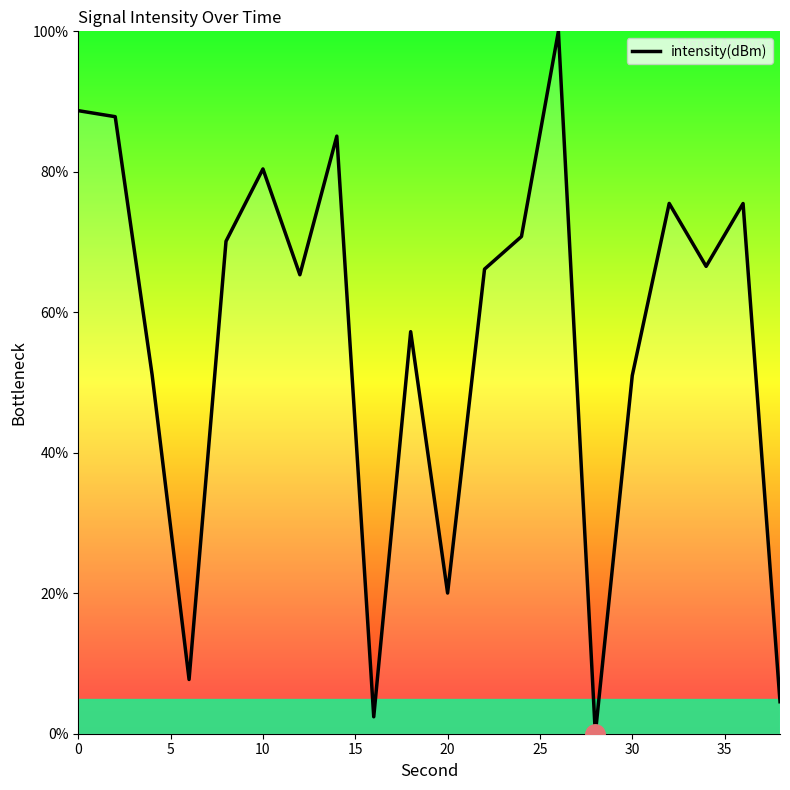

What is the sum of all values?

1126.0